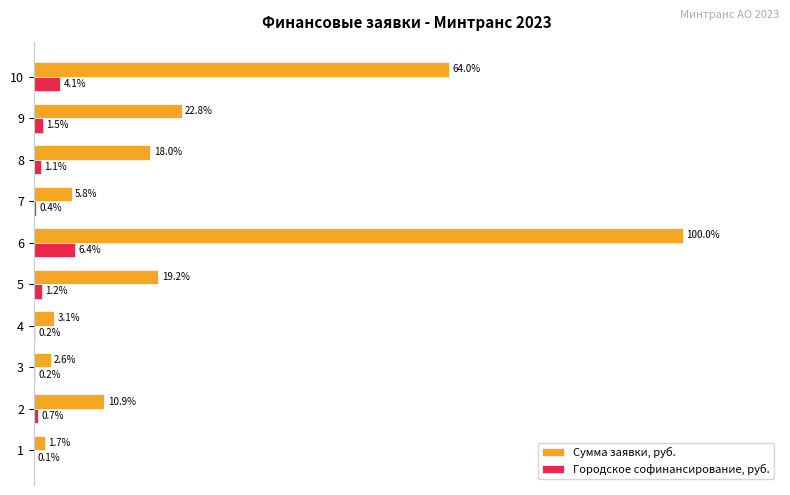

Which series has the largest total across all categories?

Сумма заявки, руб.